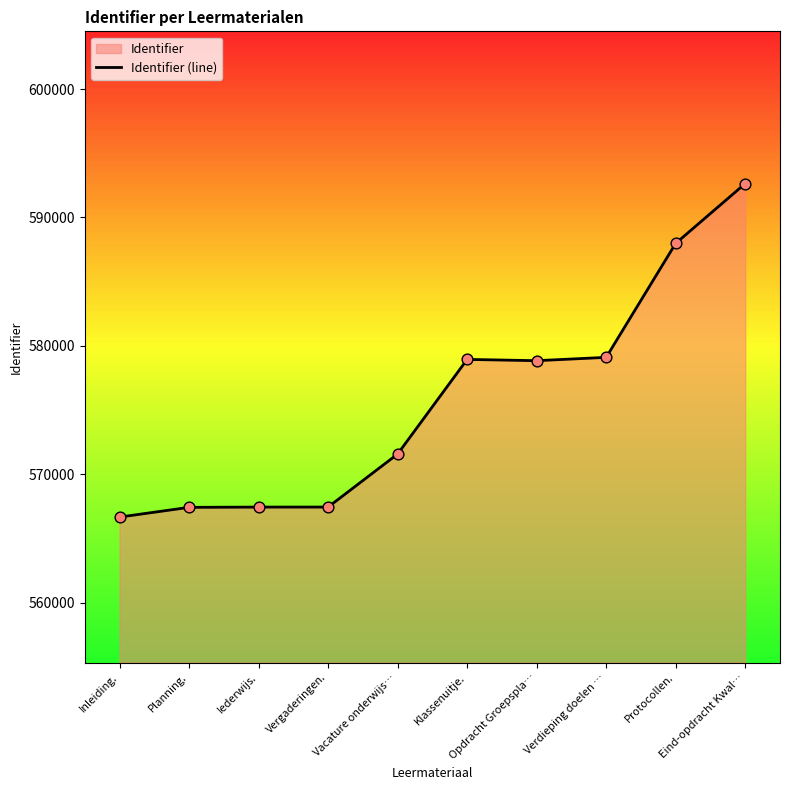

What is the change in value from Klassenuitje. to Opdracht Groepspla…?

-100